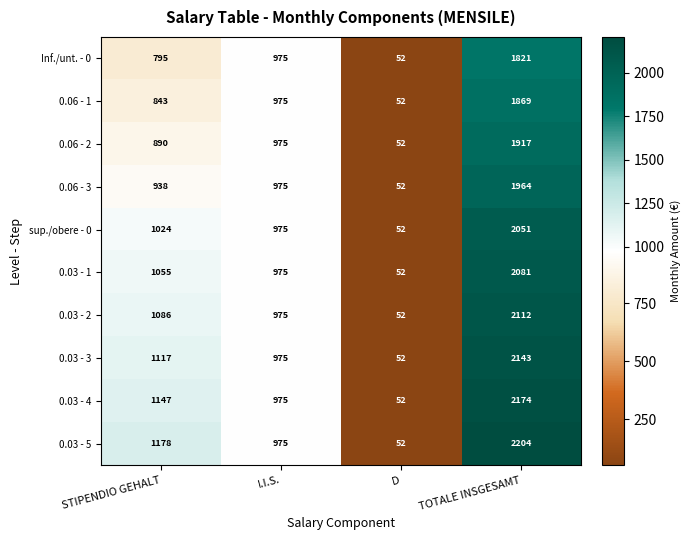

Between I.I.S. and TOTALE INSGESAMT, which series saw the biggest shift?

0.03 - 5